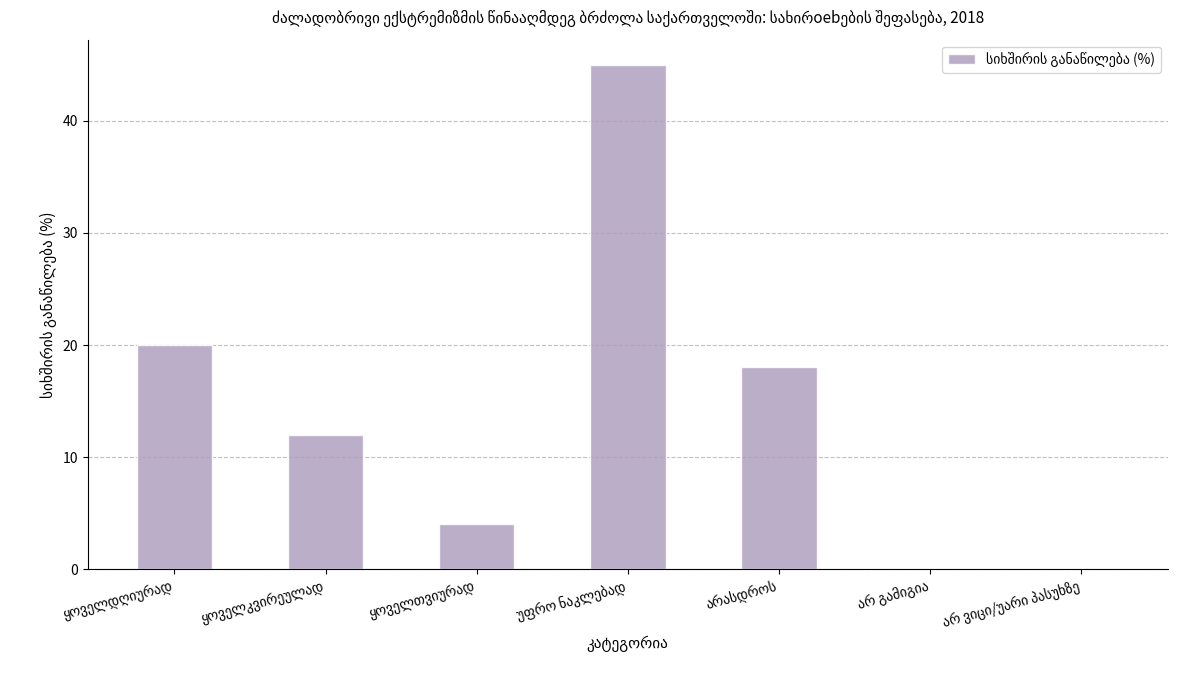

What is the maximum value shown in the chart?

45